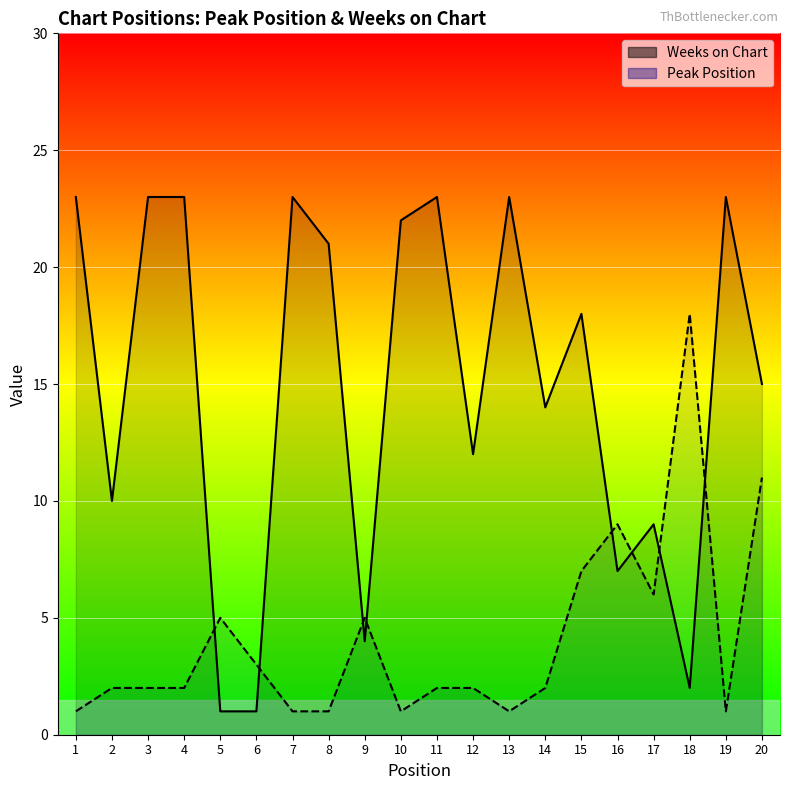

Rank the series at 10 from highest to lowest value.

Weeks on Chart, Peak Position